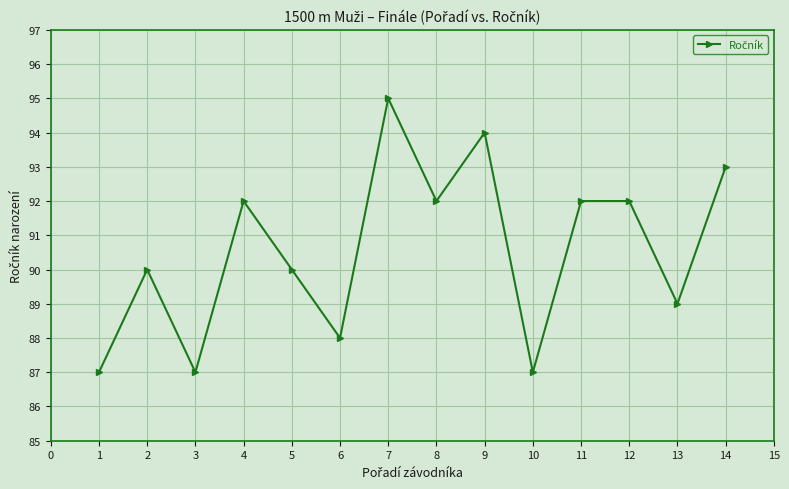

What is the average value?

91